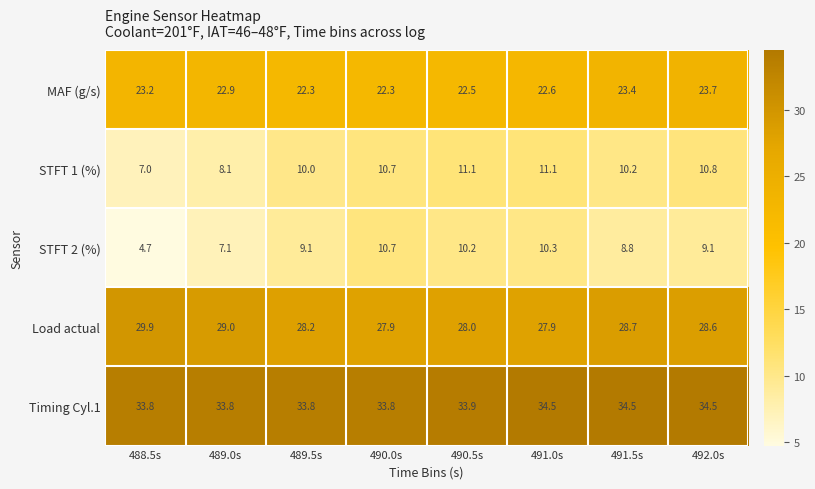

At which category is the sum across all series the highest?

492.0s